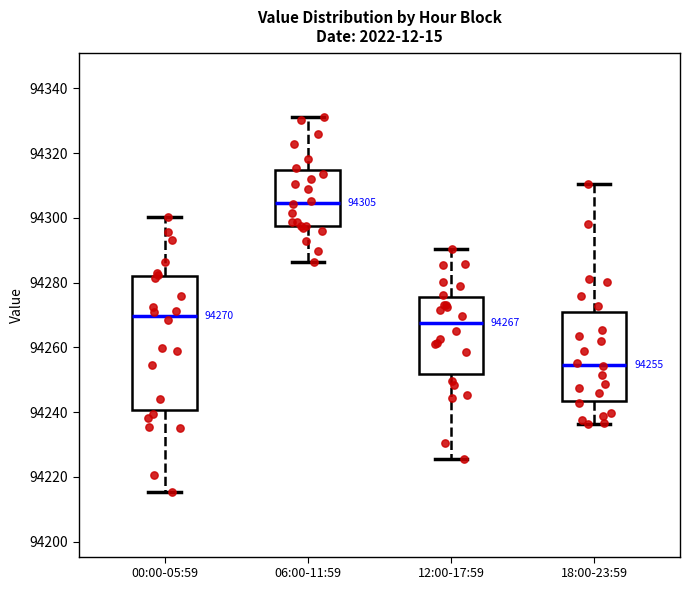

Comparing the boxes themselves (not the whiskers), which one is the tallest?

00:00-05:59